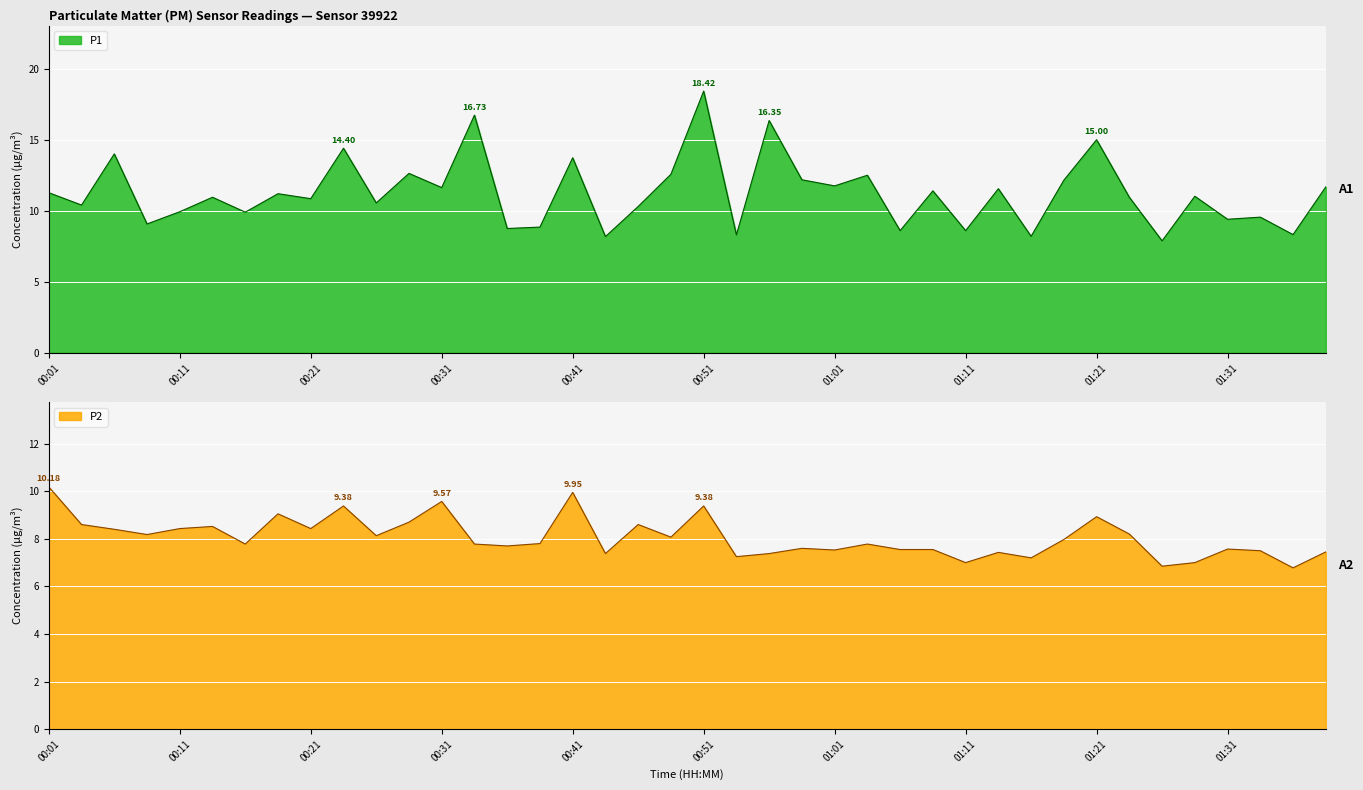

What is the difference between the highest and lowest values at 01:06?

1.0